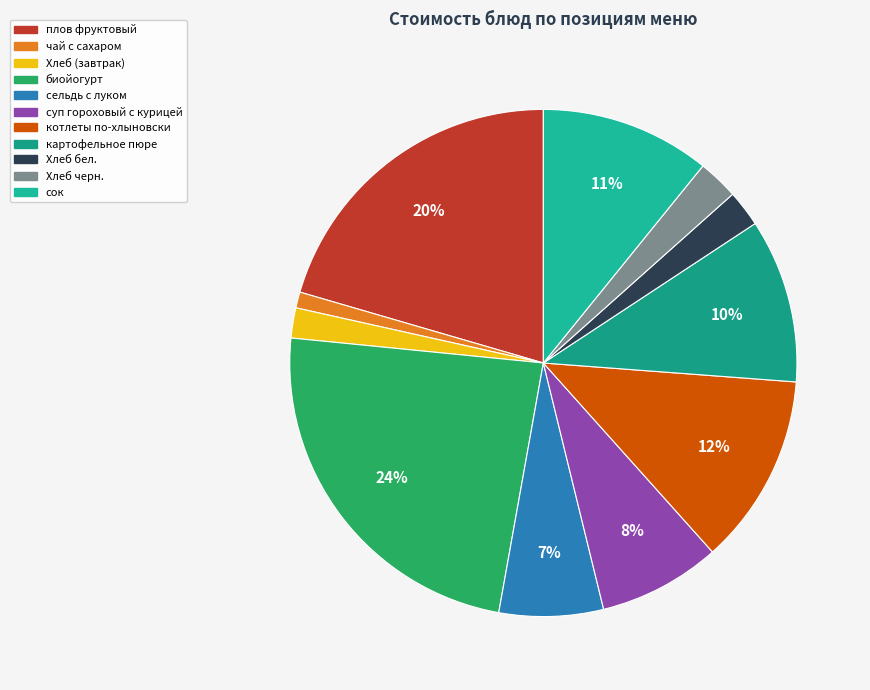

Count the number of slices in the pie.

11